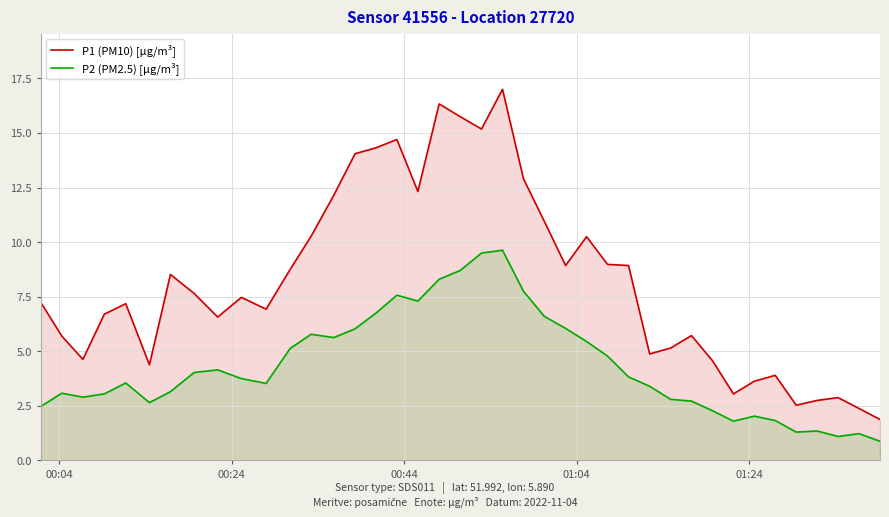

What is the difference between the maximum and minimum values in the P1 (PM10) [µg/m³] series?

15.1